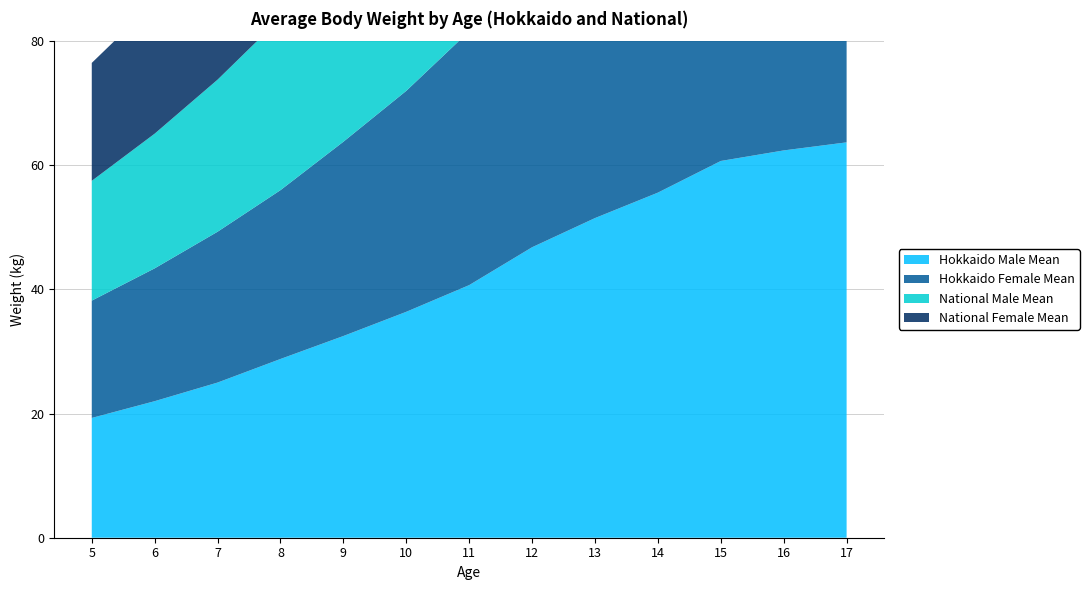

Reading left to right, what are all the values shown in this chart?

Hokkaido Male Mean: 5=19.3	6=22.0	7=25.0	8=28.8	9=32.5	10=36.4	11=40.7	12=46.8	13=51.5	14=55.6	15=60.7	16=62.4	17=63.7
Hokkaido Female Mean: 5=18.9	6=21.4	7=24.3	8=27.2	9=31.3	10=35.6	11=40.9	12=45.1	13=48.1	14=50.8	15=51.9	16=53.1	17=53.0
National Male Mean: 5=19.3	6=21.7	7=24.5	8=27.7	9=31.3	10=35.1	11=39.6	12=45.2	13=50.0	14=54.7	15=59.0	16=60.5	17=62.4
National Female Mean: 5=19.0	6=21.2	7=23.9	8=27.0	9=30.6	10=35.0	11=39.8	12=44.4	13=47.6	14=50.0	15=51.3	16=52.3	17=52.5